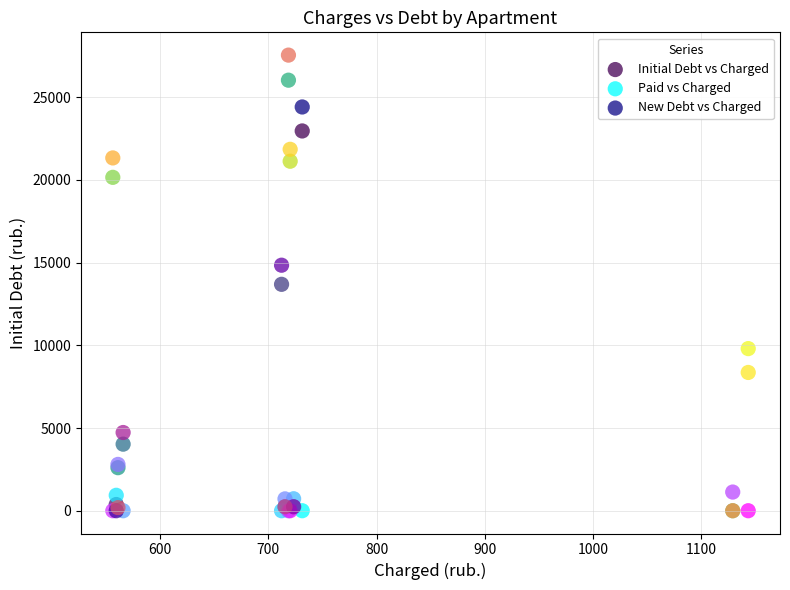

In the Initial Debt vs Charged series, what Y value is closest to 13013?

13686.9